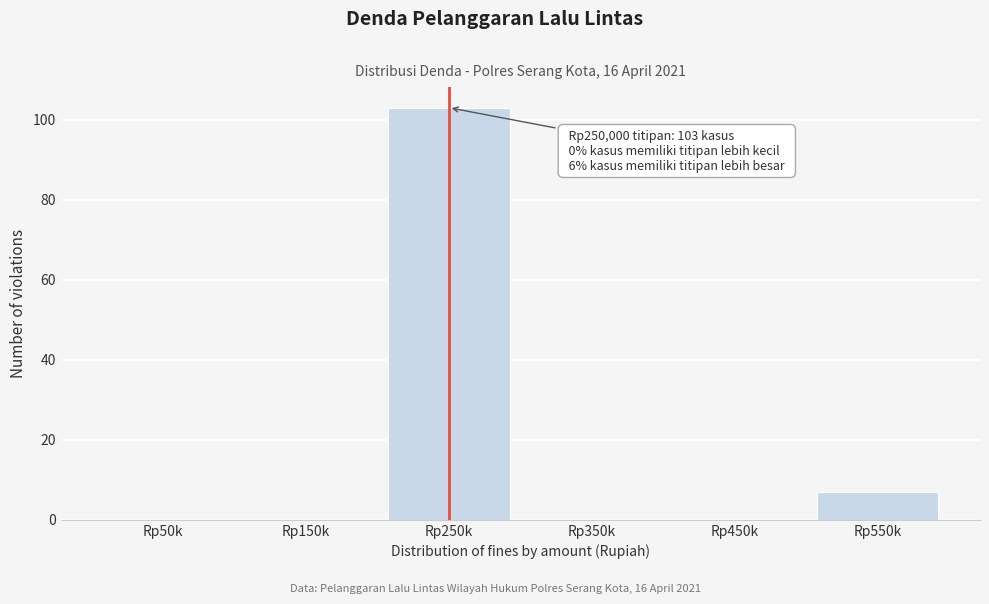

Reading right to left, extract all data points from this chart.

Rp550k=7	Rp450k=0	Rp350k=0	Rp250k=103	Rp150k=0	Rp50k=0